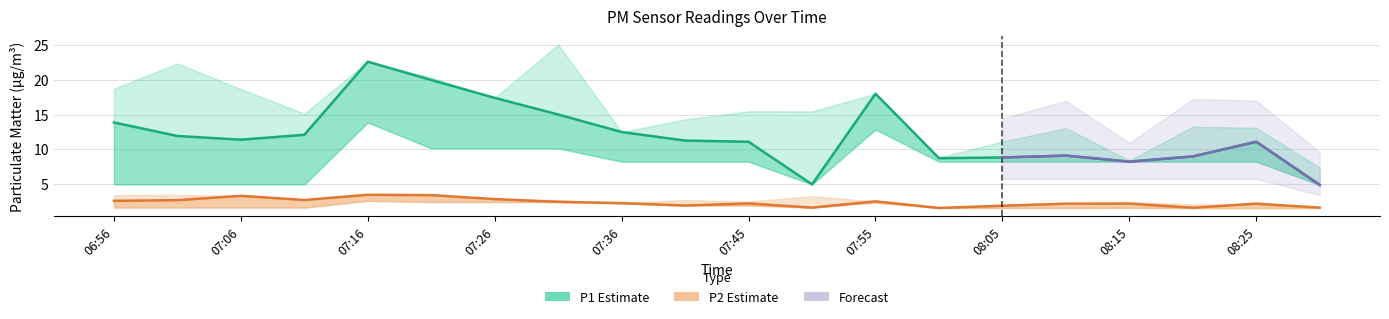

At which category is the sum across all series the highest?

07:16